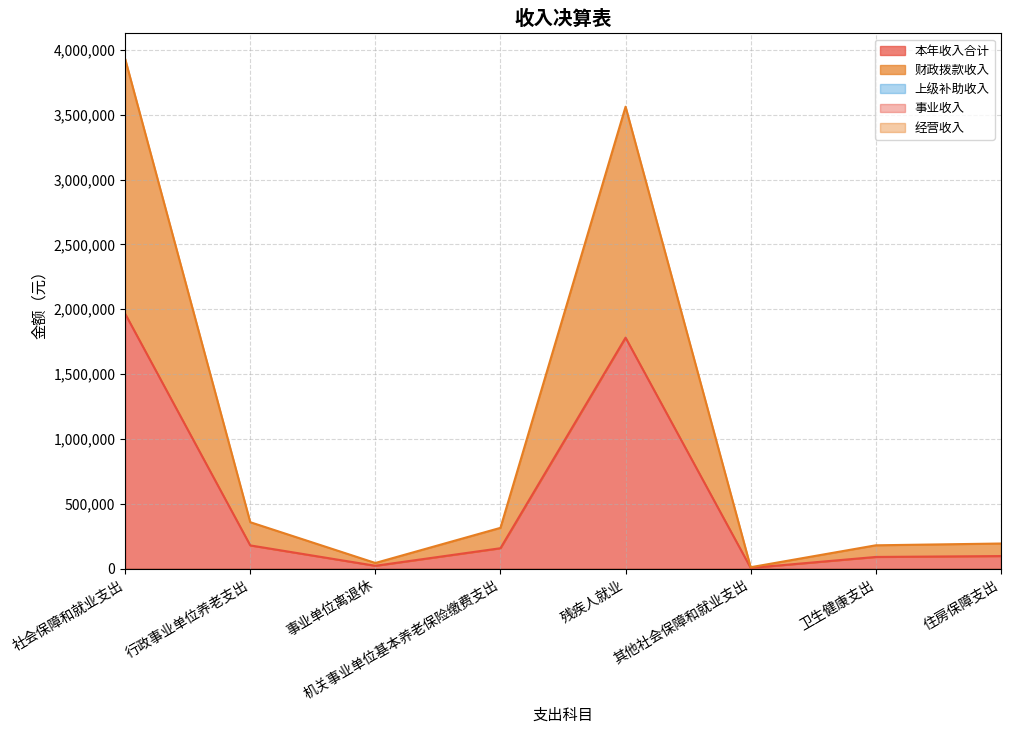

How many series are shown in this chart?

5